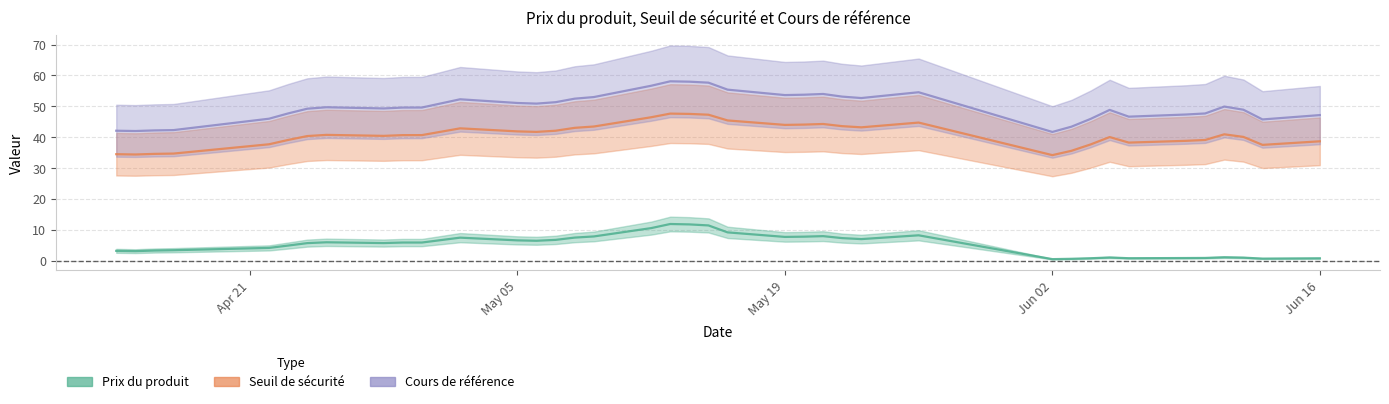

Between 2025-05-02 and 2025-05-08, which series saw the biggest shift?

Cours de référence